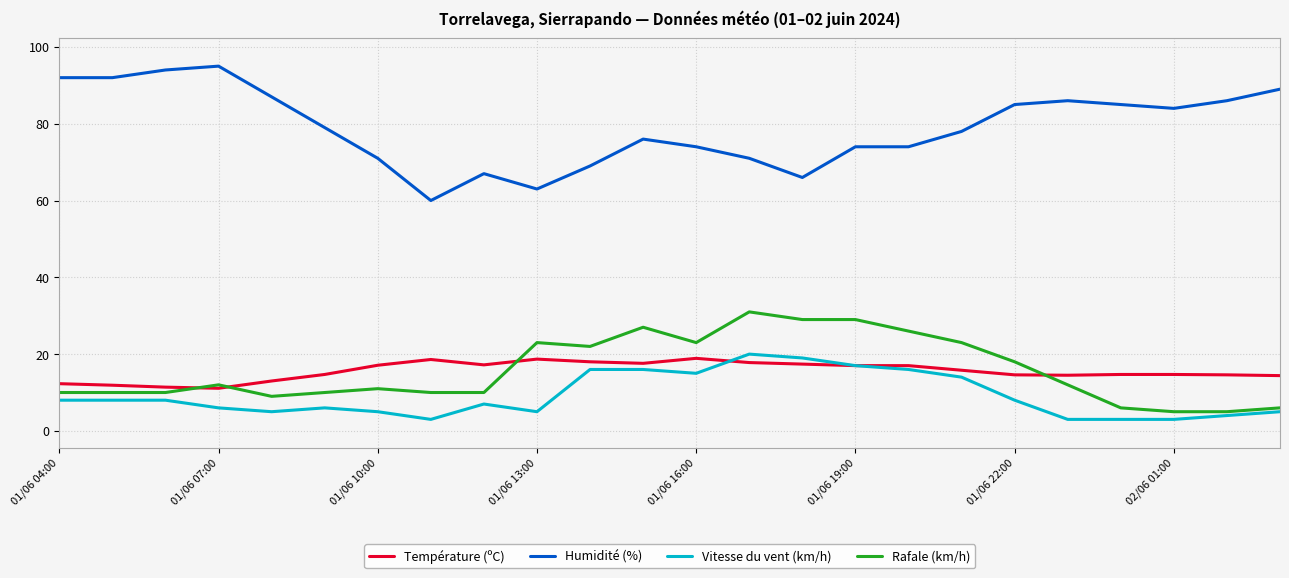

How many values in the Vitesse du vent (km/h) series are below 8?

12